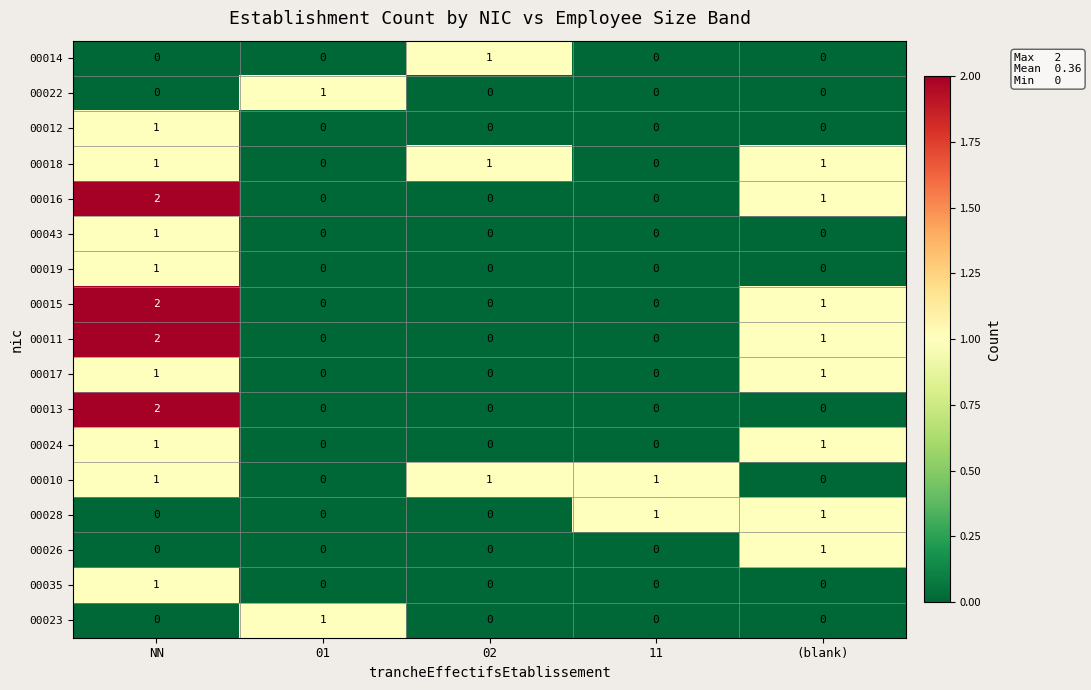

The 00018 series shows 1 at (blank). True or false?

True